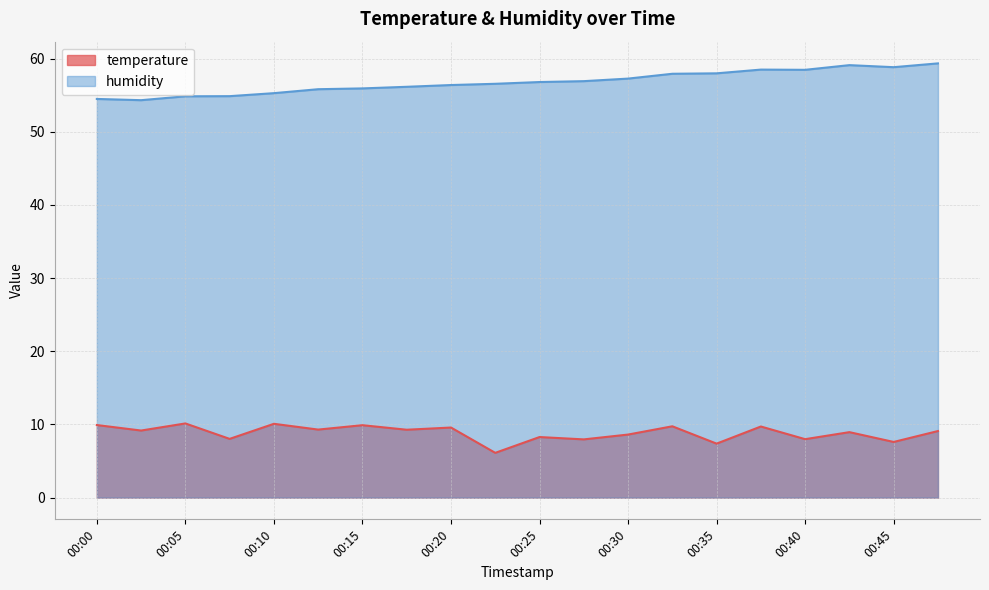

Reading right to left, list all the values displayed in this chart.

temperature: 9.1	7.6	8.9	8.0	9.7	7.4	9.8	8.6	8.0	8.3	6.1	9.6	9.3	9.9	9.3	10.1	8.0	10.1	9.2	9.9
humidity: 59.4	58.8	59.1	58.5	58.5	58.0	57.9	57.3	56.9	56.8	56.6	56.4	56.1	55.9	55.8	55.3	54.9	54.9	54.3	54.5